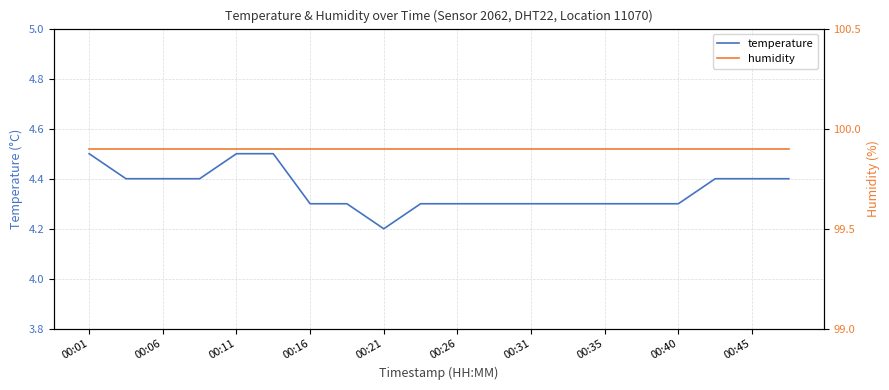

Is it true that temperature equals 4.3 at 00:35?

True